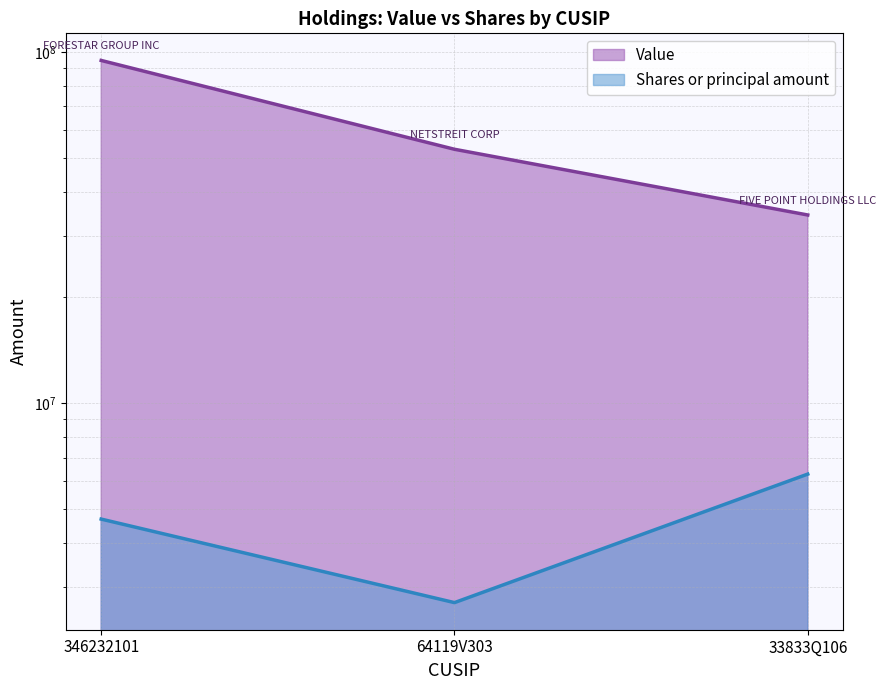

Which series has the widest spread of values?

Value